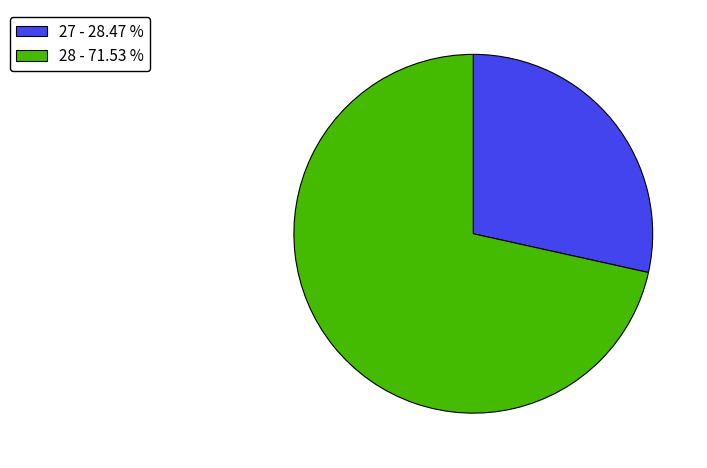

Count the number of slices in the pie.

2